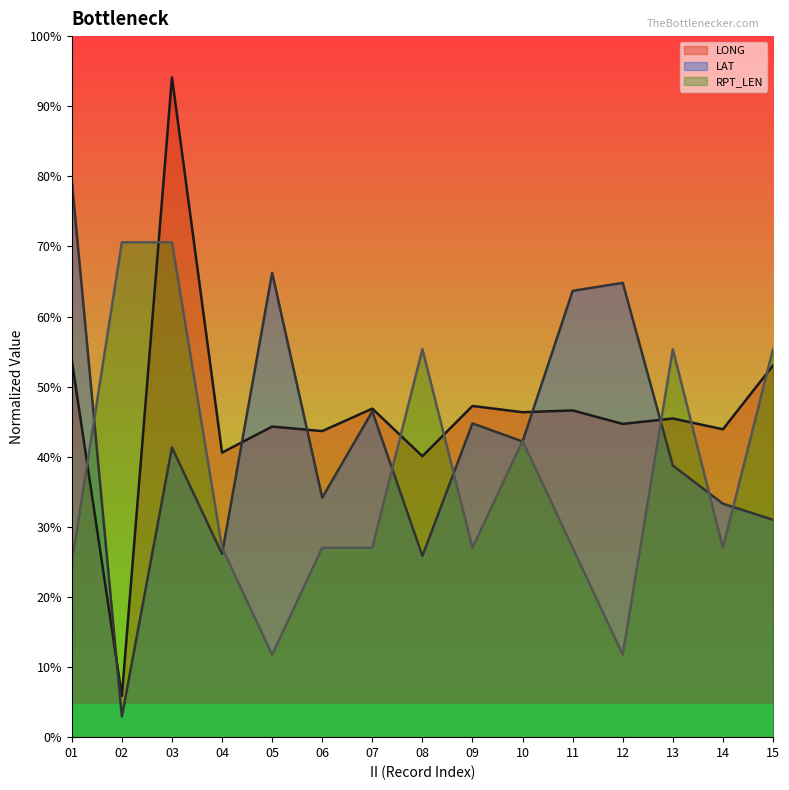

Reading left to right, what are all the values shown in this chart?

LONG: 01=91.4	02=10.0	03=160.0	04=69.0	05=75.3	06=74.2	07=79.7	08=68.1	09=80.3	10=78.8	11=79.2	12=76.0	13=77.3	14=74.7	15=90.1
LAT: 01=135.0	02=5.0	03=70.2	04=44.4	05=112.6	06=58.1	07=79.0	08=44.0	09=76.1	10=71.7	11=108.2	12=110.2	13=65.9	14=56.6	15=52.7
RPT_LEN: 01=42.2	02=120.0	03=120.0	04=45.9	05=20.0	06=45.9	07=45.9	08=94.1	09=45.9	10=71.9	11=45.9	12=20.0	13=94.1	14=45.9	15=94.1